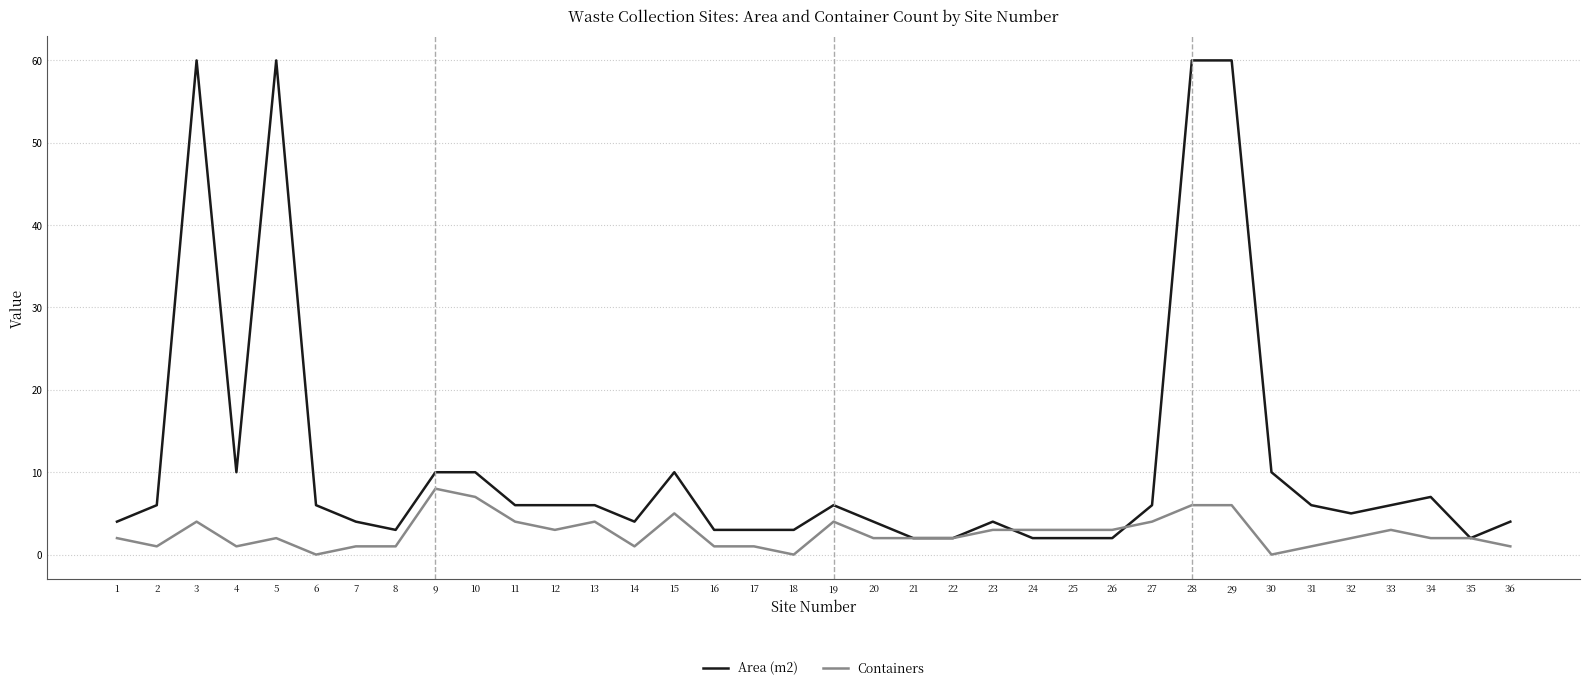

True or false: Containers has a value of 4 at 10.

False